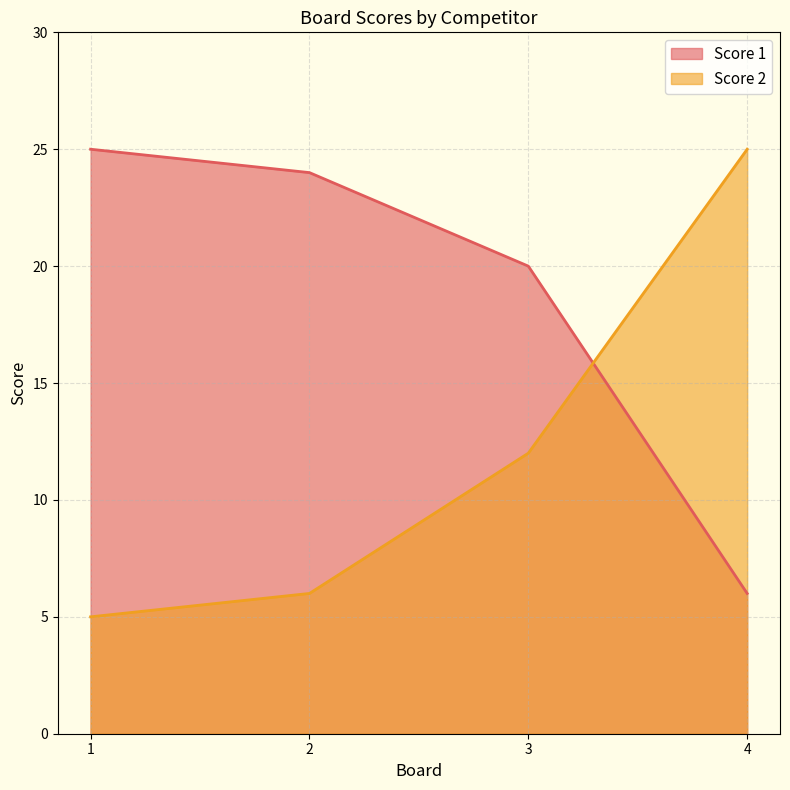

True or false: Score 2 and Score 1 cross at least once.

True